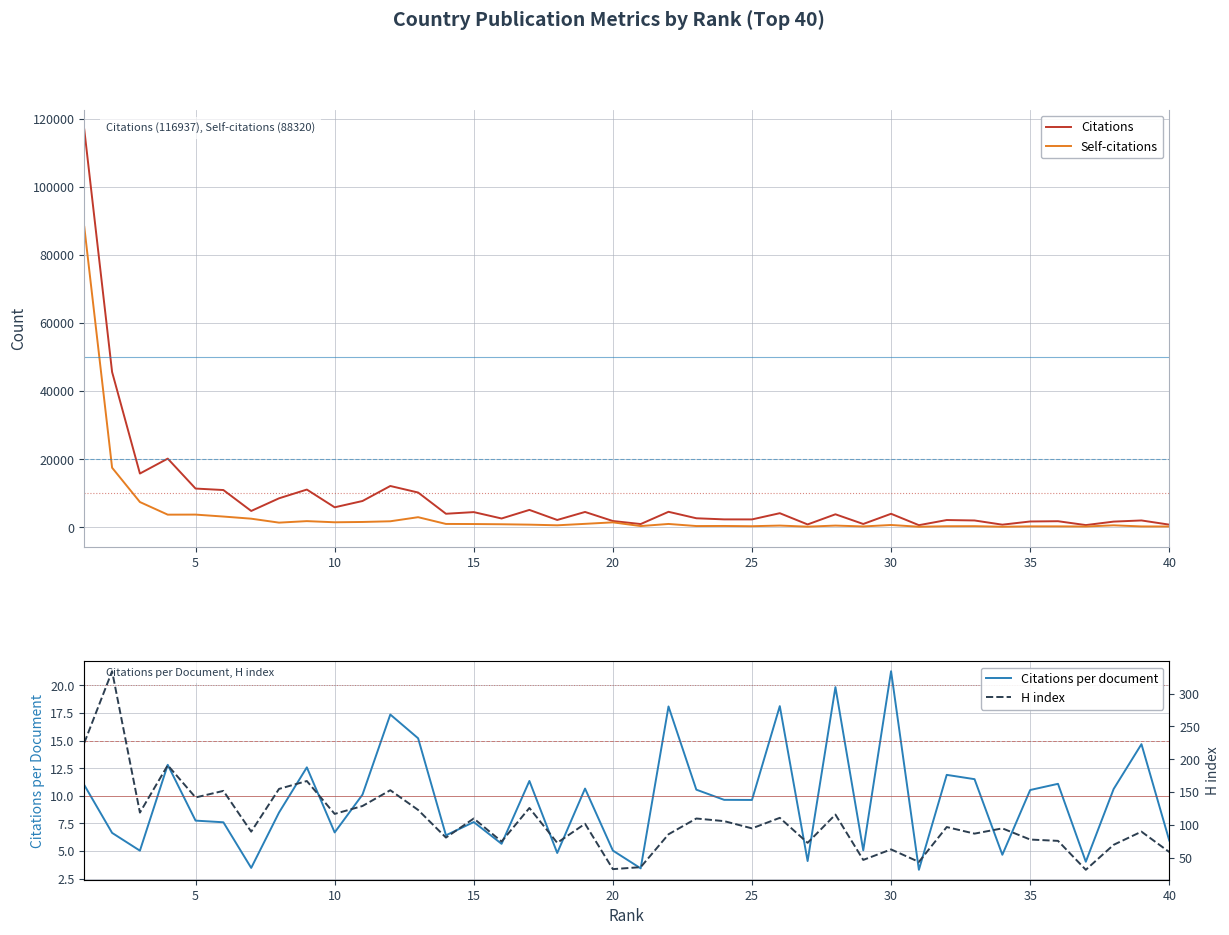

What is the highest value of the Self-citations series?

88320